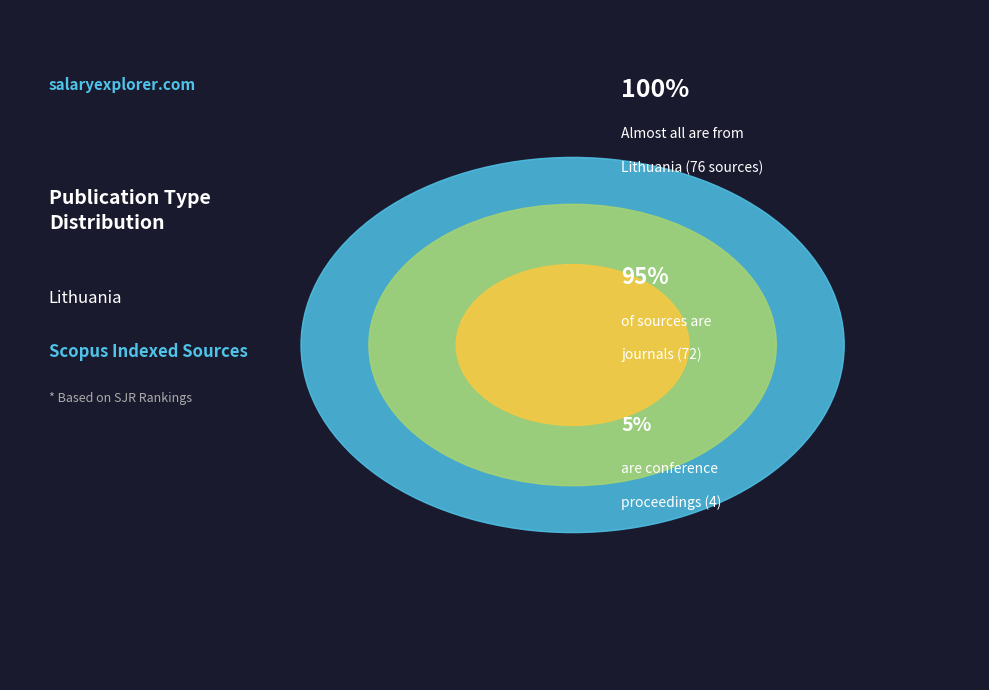

Which category has the smallest portion of the pie?

conference and proceedings